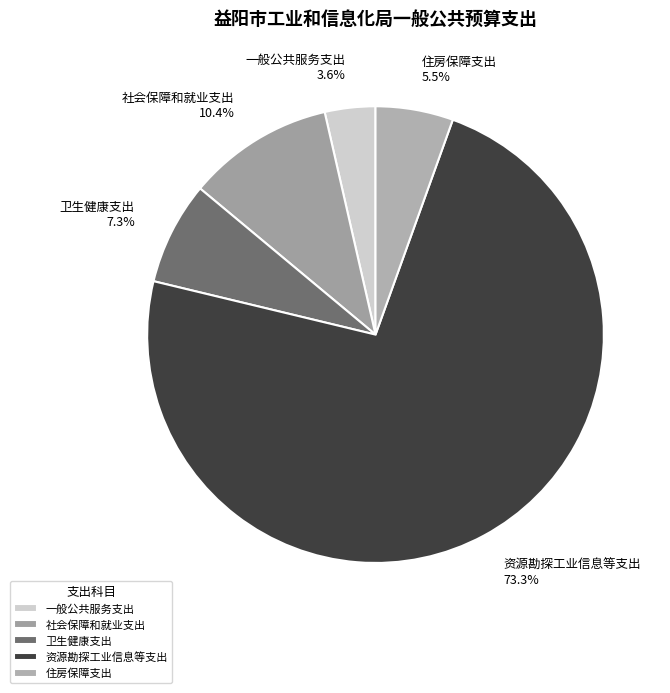

How much of the chart is everything except 卫生健康支出?

92.7%